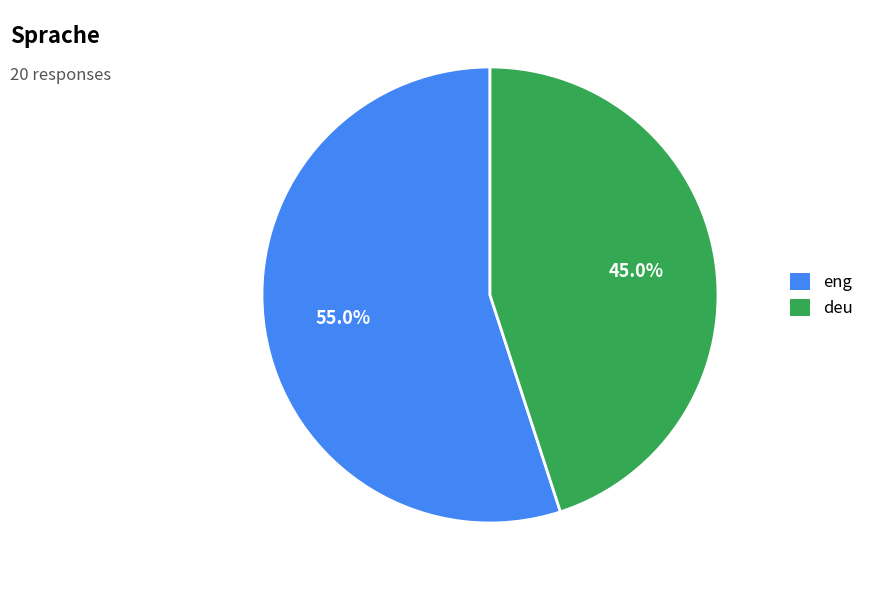

Combined, what portion of the pie is deu and eng?

100.0%